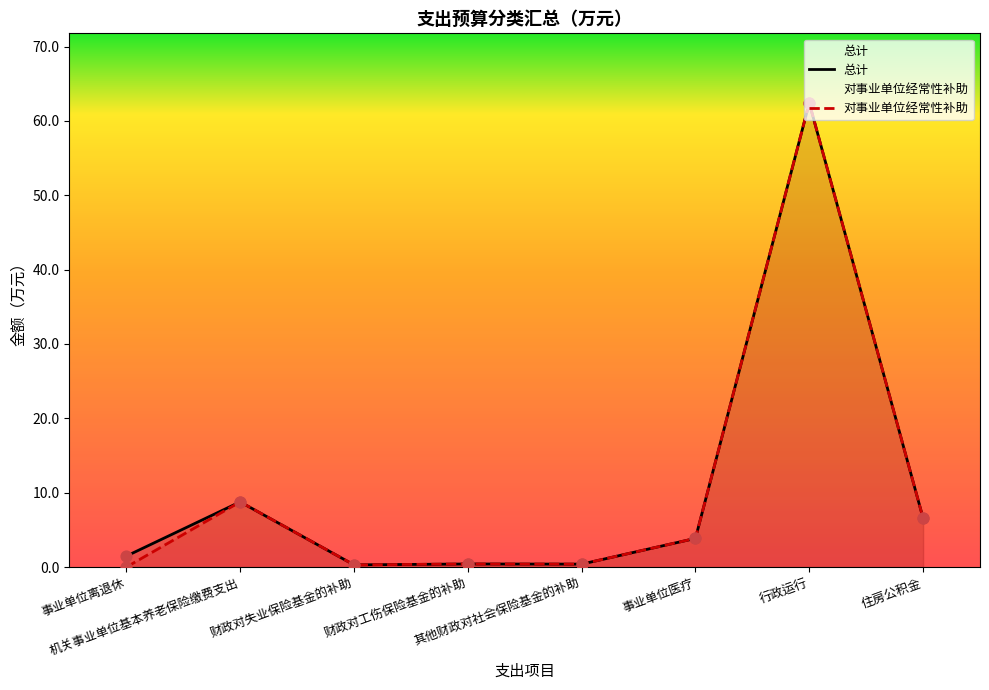

What is the total value across all series at 机关事业单位基本养老保险缴费支出?

17.5